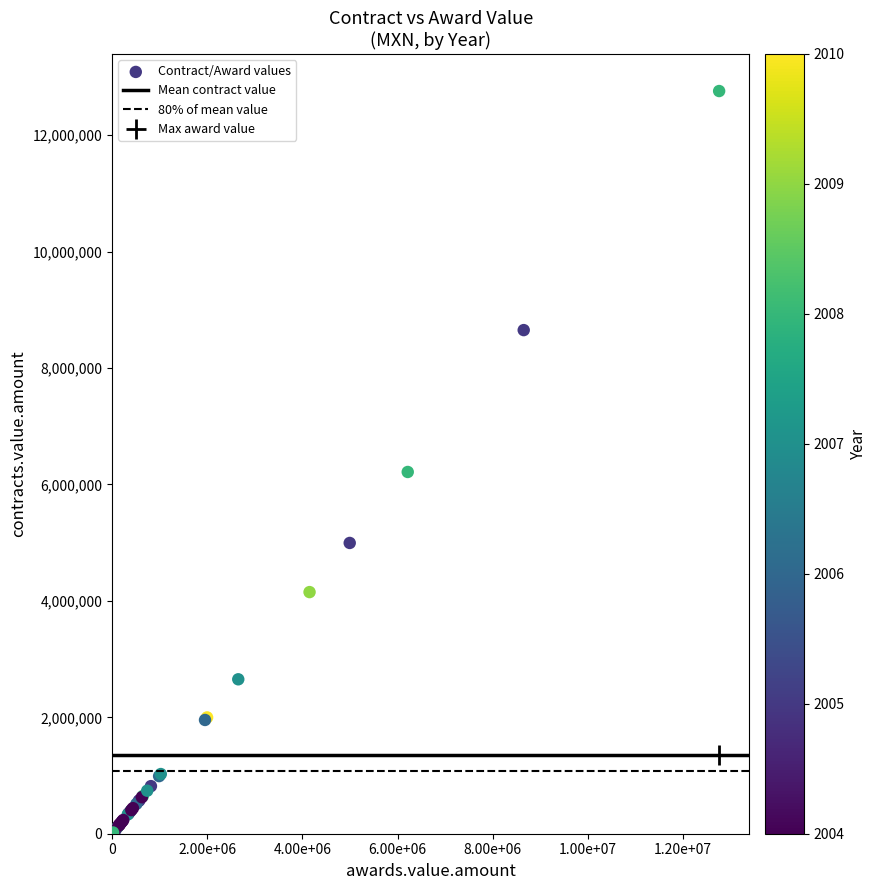

What Y value in the scatter plot is closest to 6389472?

6214515.2